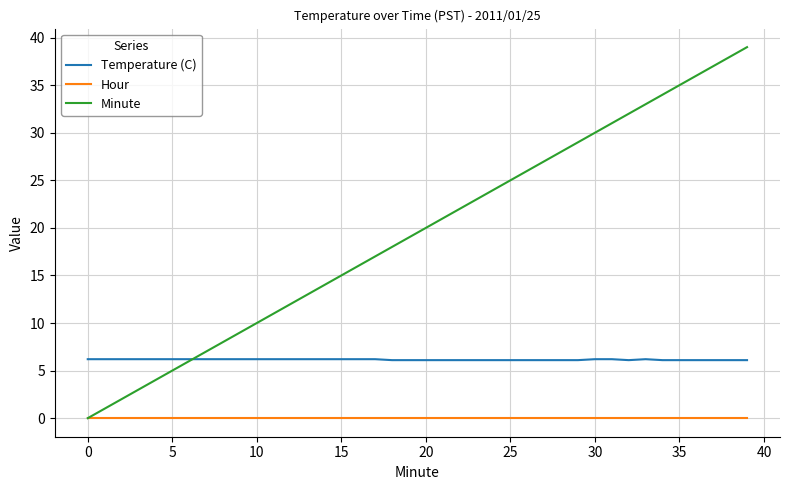

What is the maximum value shown in the chart?

39.0